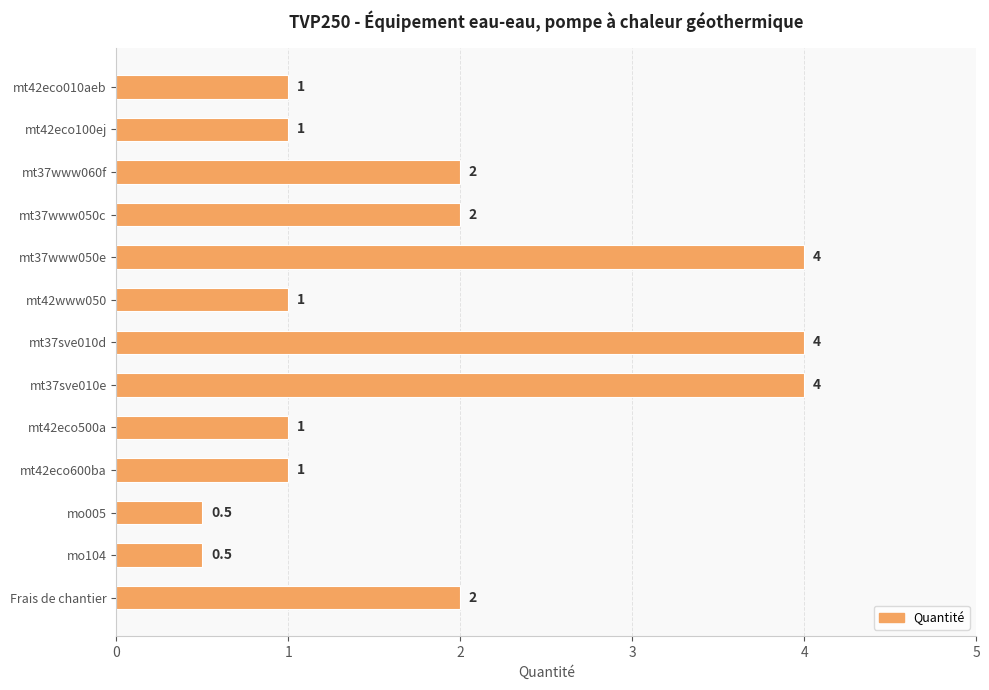

How many values are between 1 and 2?

8